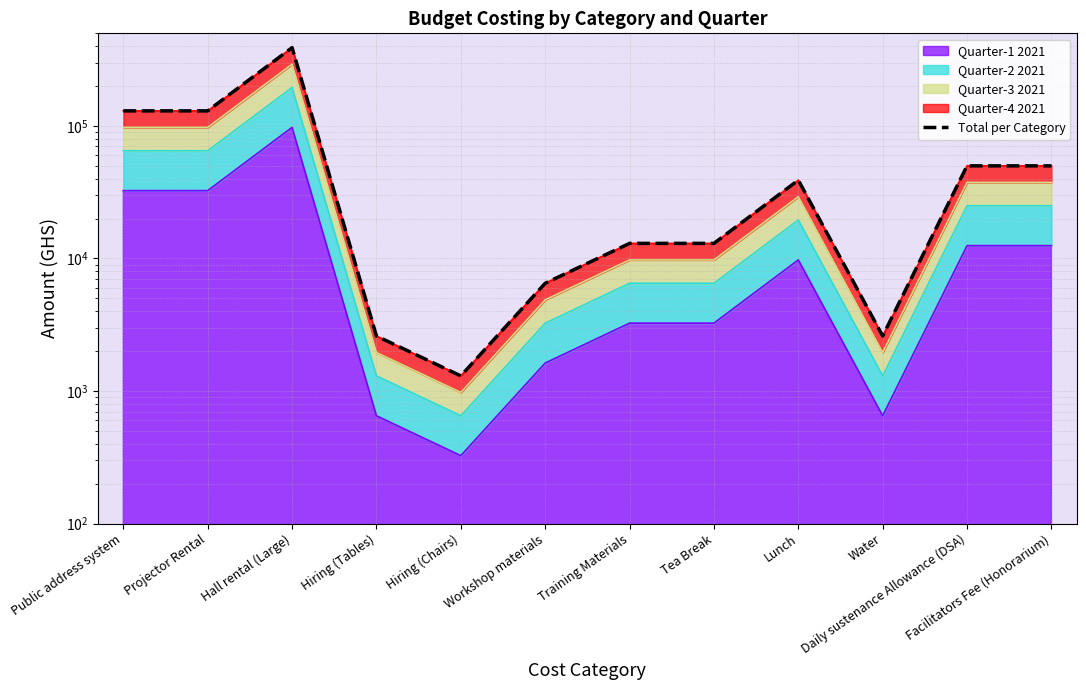

True or false: there are more than 0 points higher than both neighbors.

True